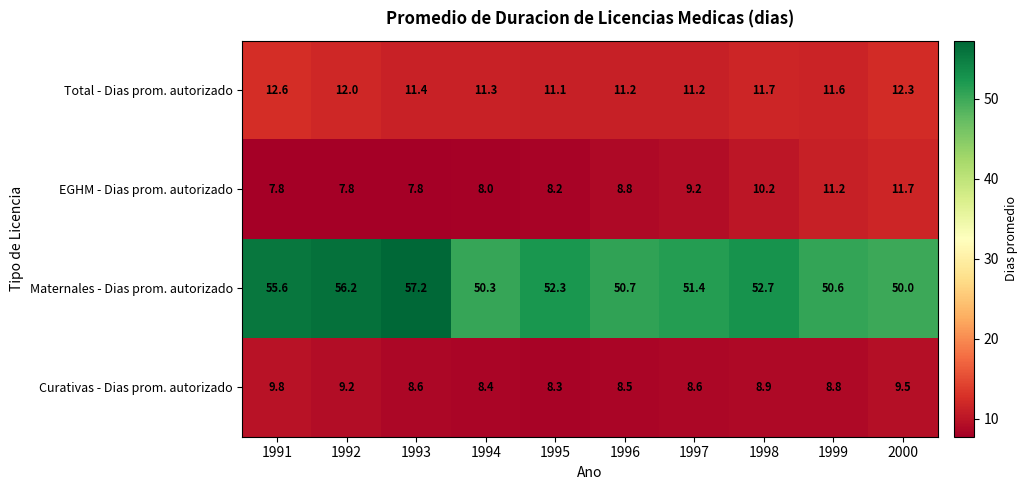

Which category has the lowest value in the Maternales - Dias prom. autorizado series?

2000